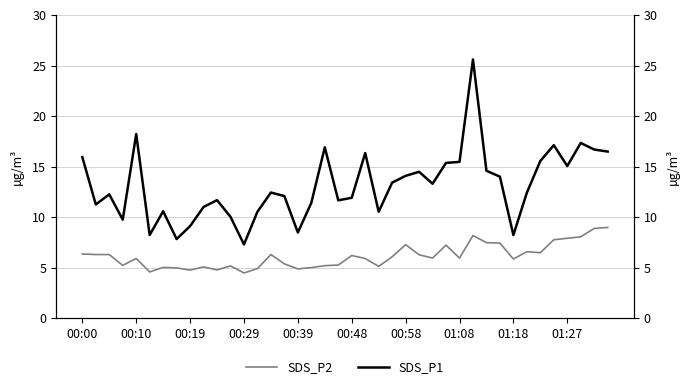

Reading left to right, extract all data points from this chart.

SDS_P2: 6.4	6.3	6.3	5.2	5.9	4.6	5.0	5.0	4.8	5.1	4.8	5.2	4.5	4.9	6.3	5.4	4.9	5.0	5.2	5.3	6.2	5.9	5.2	6.1	7.3	6.3	6.0	7.2	6.0	8.2	7.5	7.5	5.9	6.6	6.5	7.8	7.9	8.1	8.9	9.0
SDS_P1: 15.9	11.3	12.3	9.8	18.2	8.2	10.6	7.8	9.1	11.0	11.7	10.1	7.3	10.6	12.4	12.1	8.5	11.4	16.9	11.7	11.9	16.4	10.6	13.4	14.1	14.5	13.3	15.4	15.5	25.6	14.6	14.0	8.2	12.4	15.6	17.1	15.1	17.4	16.7	16.5